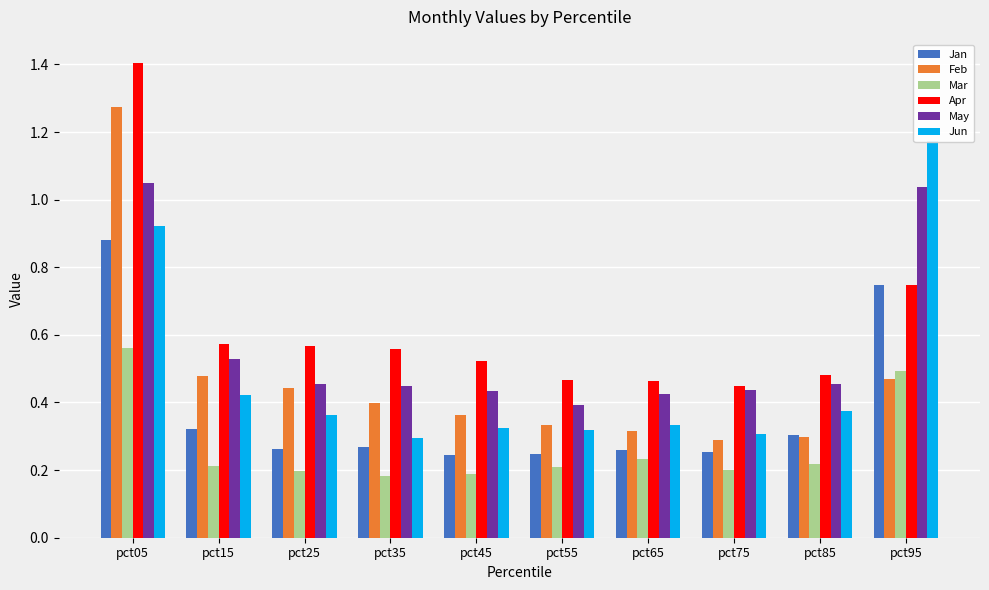

Count the number of categories in the chart.

10